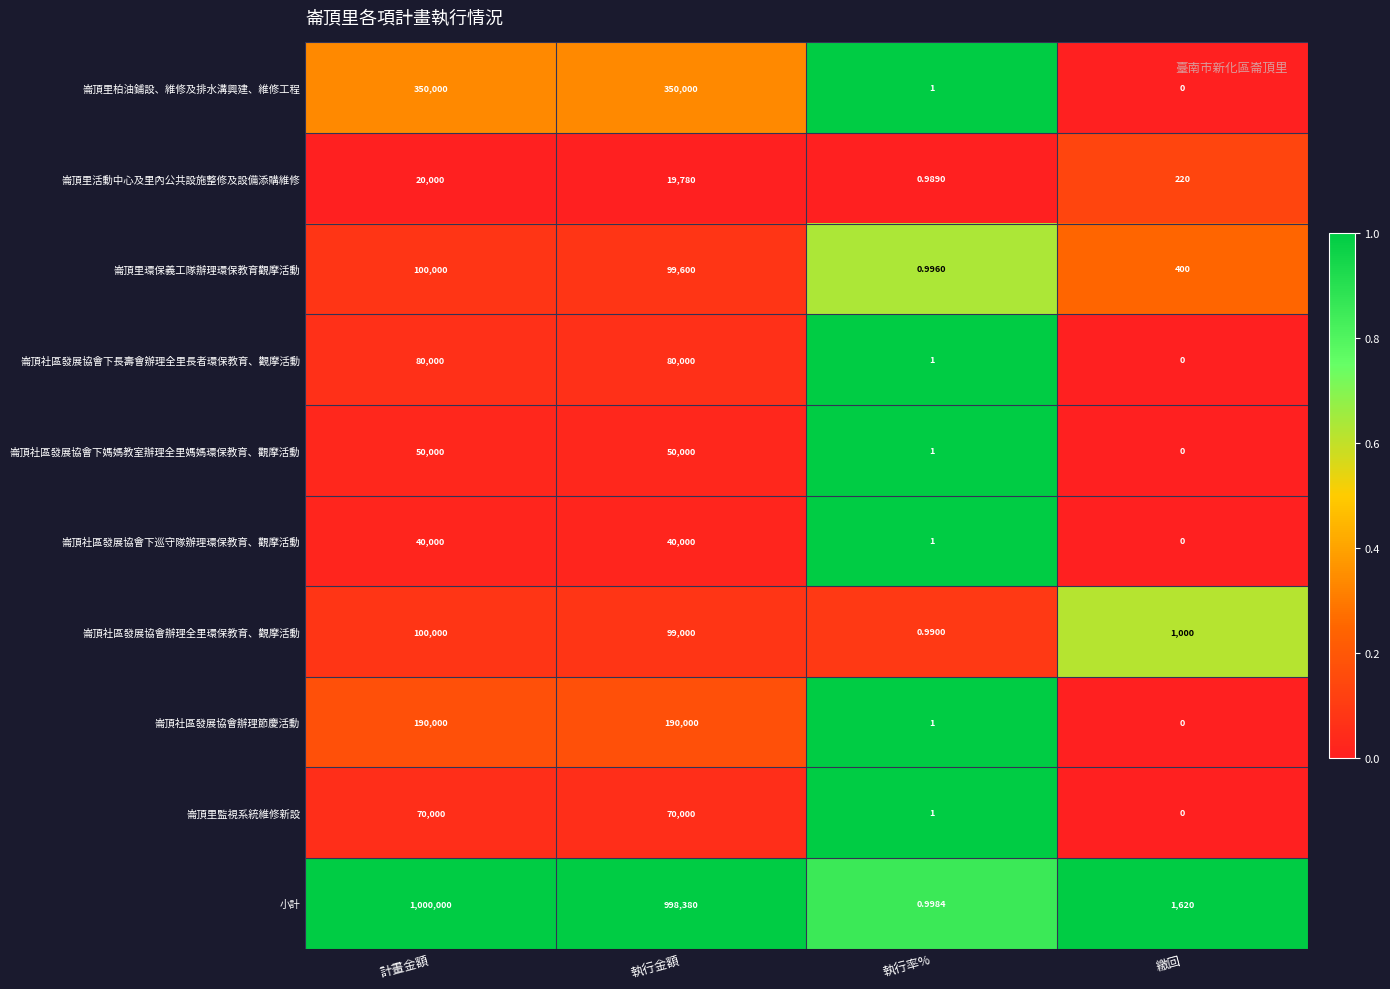

List the labels in order of 小計 value, largest first.

計畫金額, 執行金額, 繳回, 執行率%